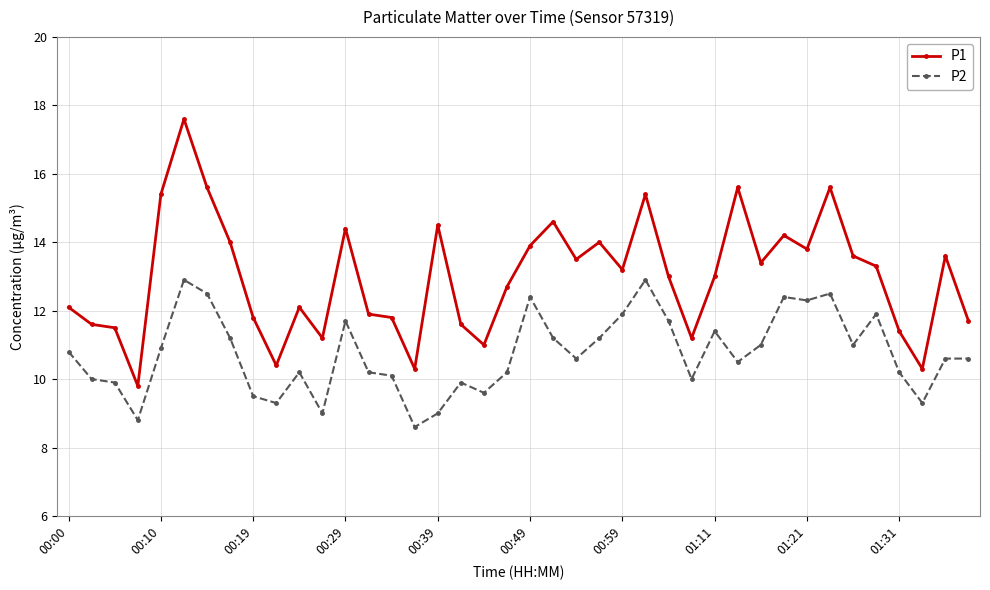

True or false: P1 has more than 2 interior local peaks.

True